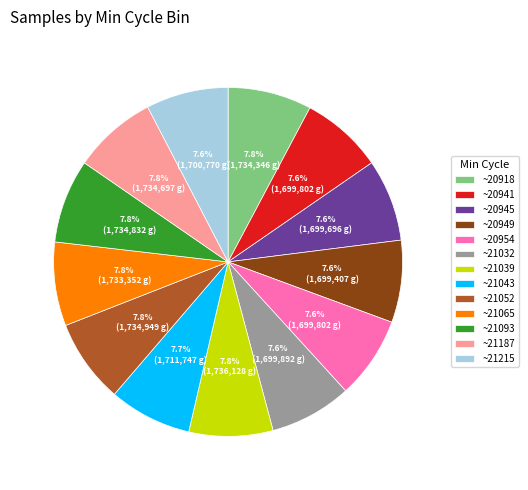

Combined, do ~21093 and ~21065 account for over 50%?

No